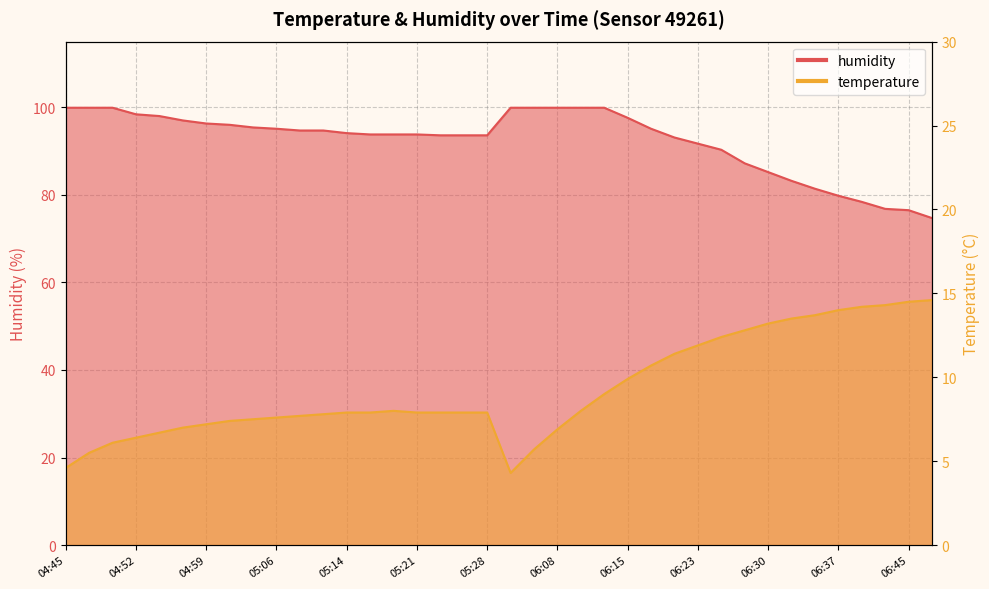

What position from the right is 05:04?

30